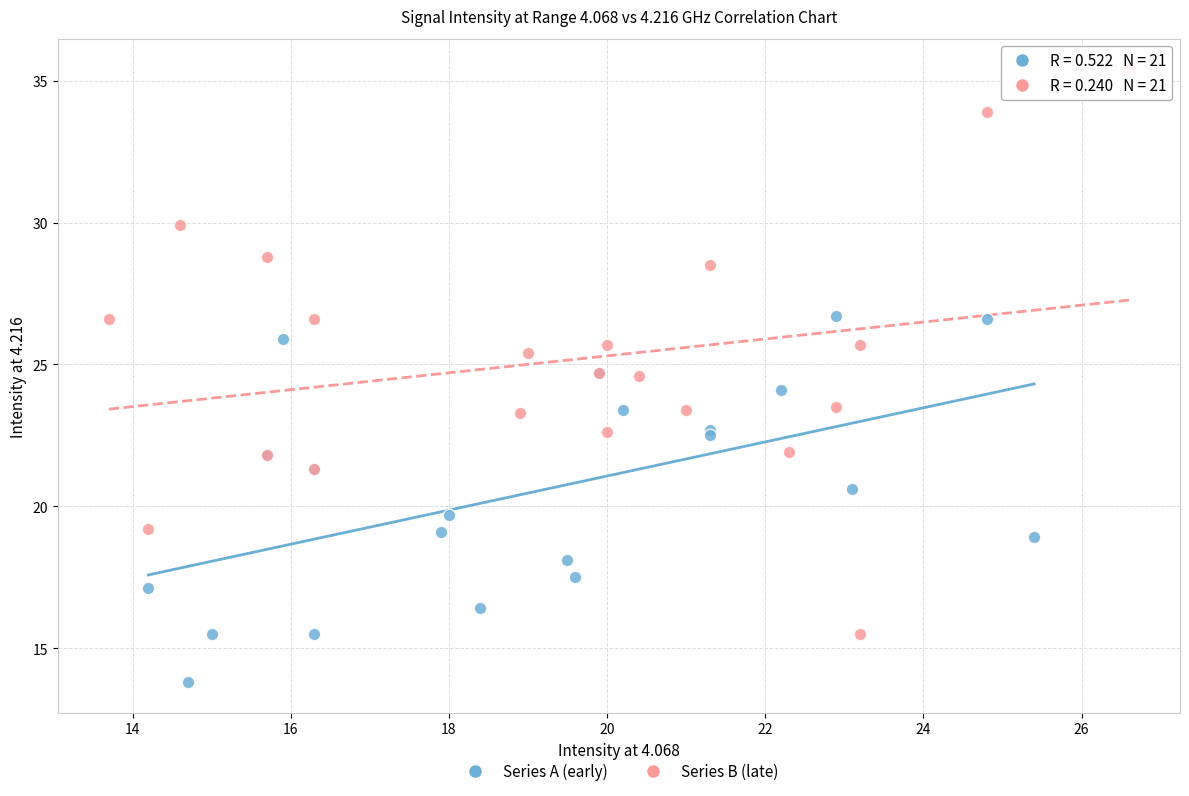

Which series reaches the minimum Y coordinate?

Series A (early)